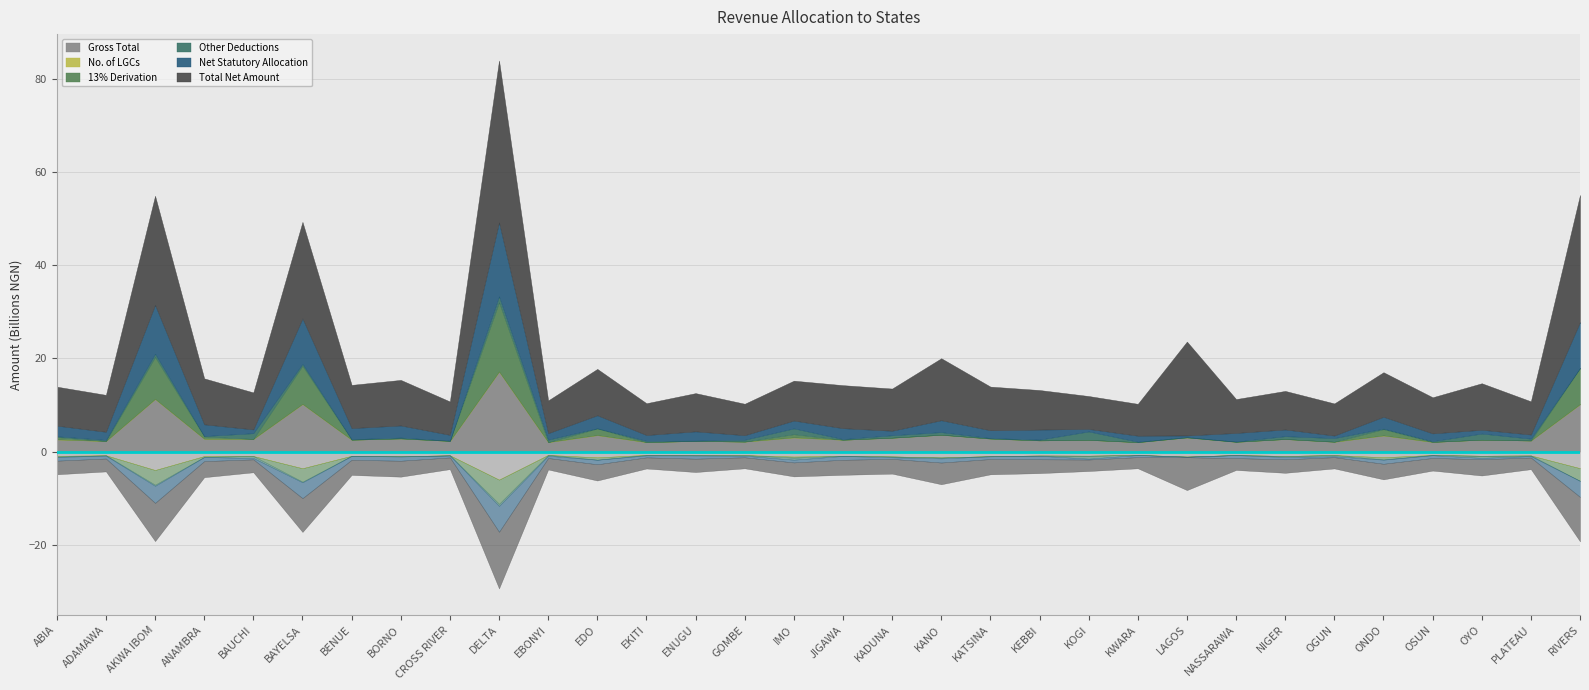

Which category has the lowest value across all series?

ADAMAWA